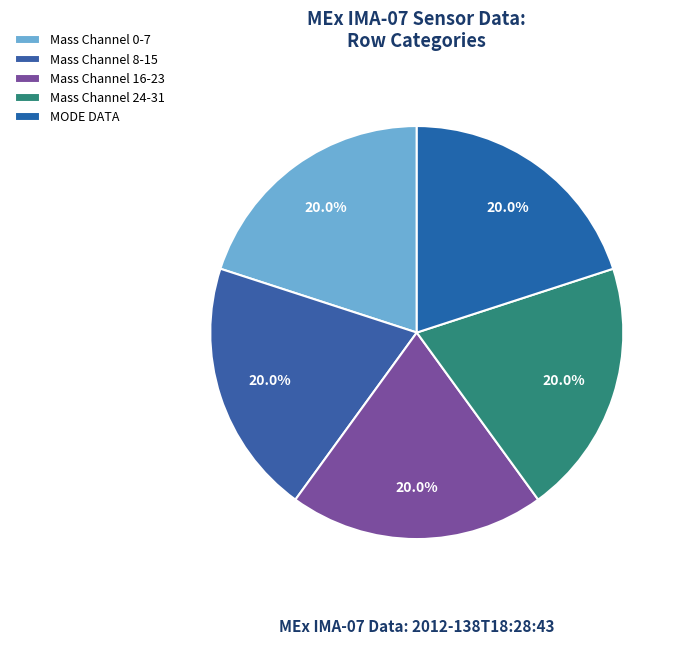

Count the number of slices in the pie.

5